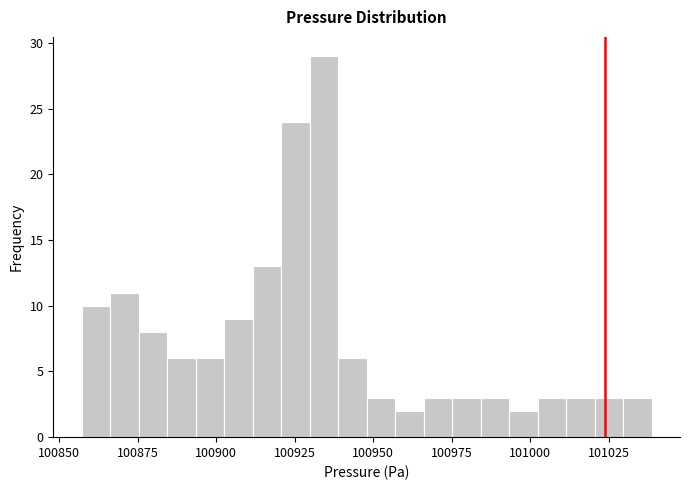

Around what value on the x-axis is the tallest bar? Give the approximate position of its centre, as read against the axis.

100935